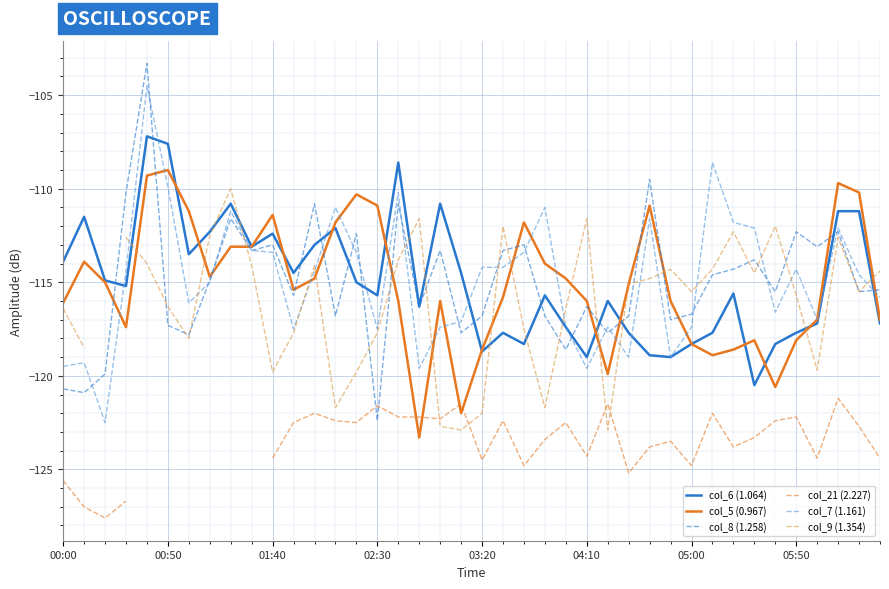

True or false: col_7 (1.161) has a value of -75.8 at 05:00.

False